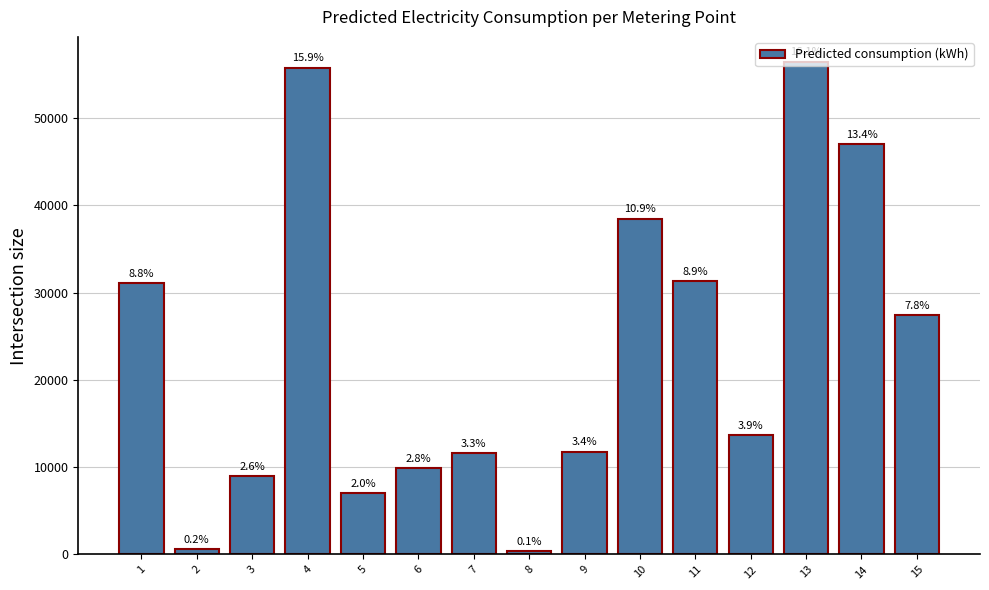

How many bars are there in total?

15